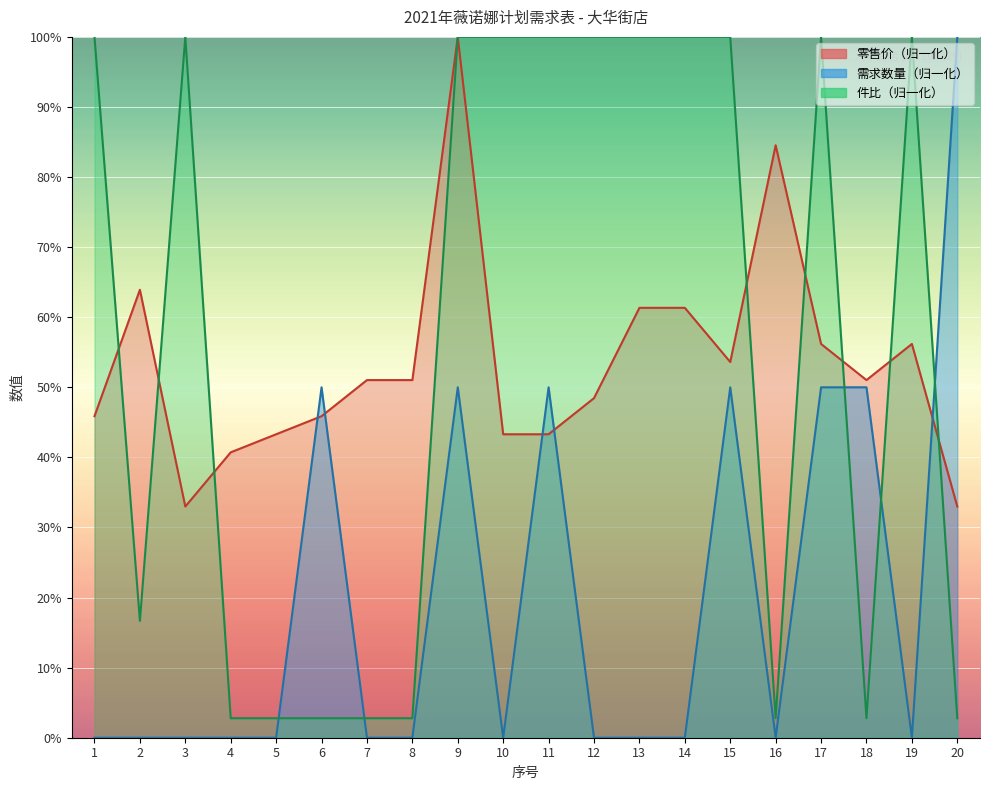

Is it true that 件比 equals 4.1 at 4?

False